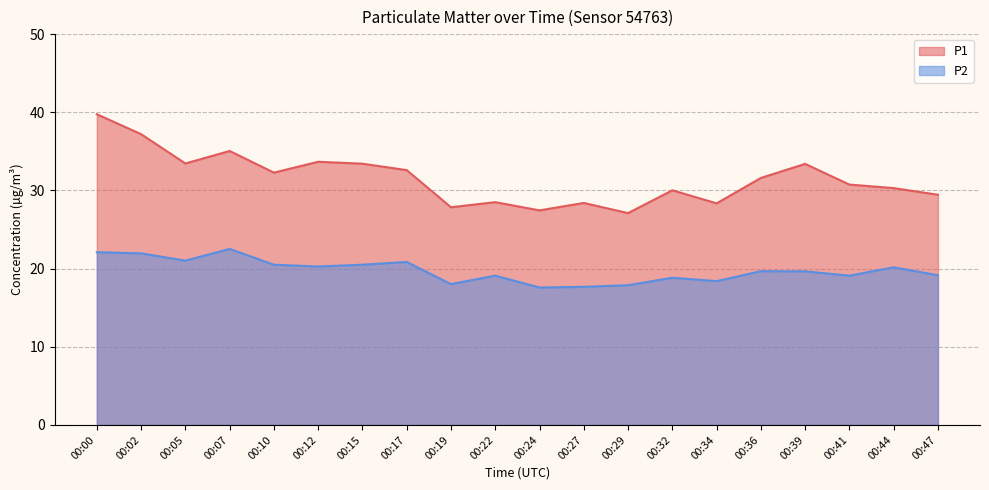

Which has a higher value, 00:32 or 00:47?

00:32